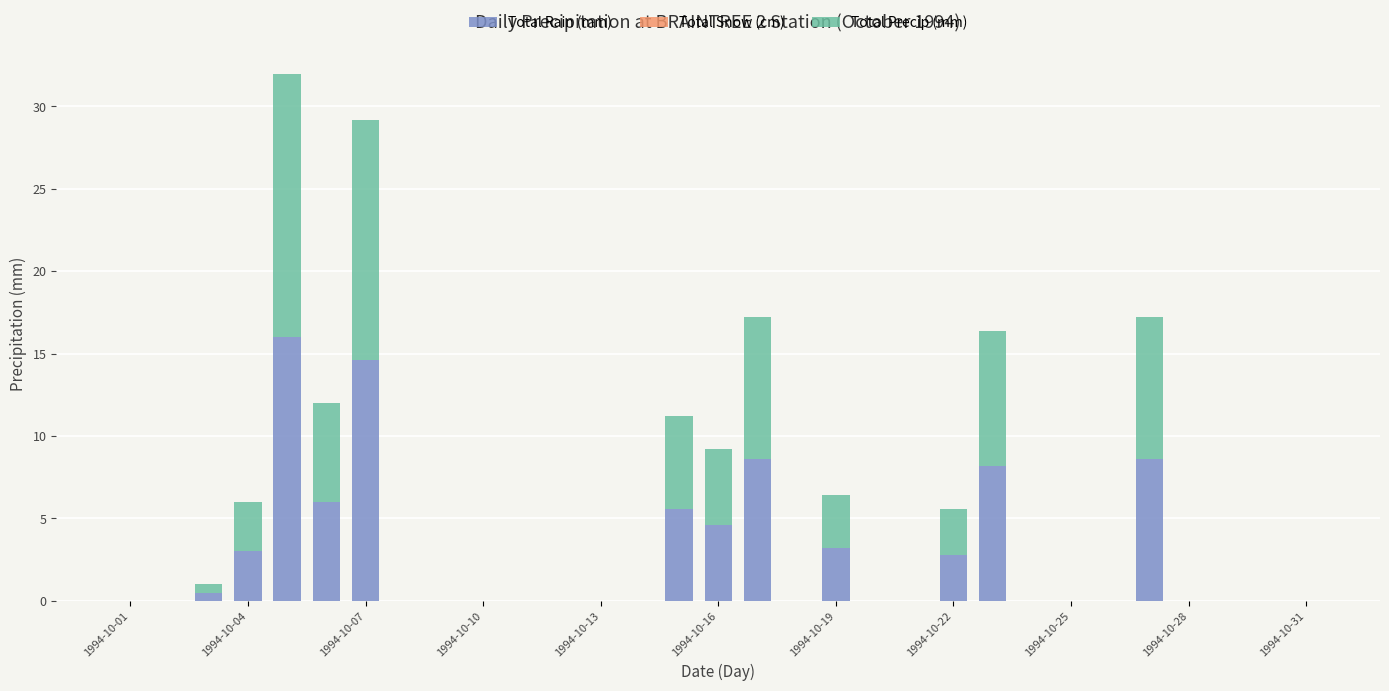

Count the number of categories in the chart.

31